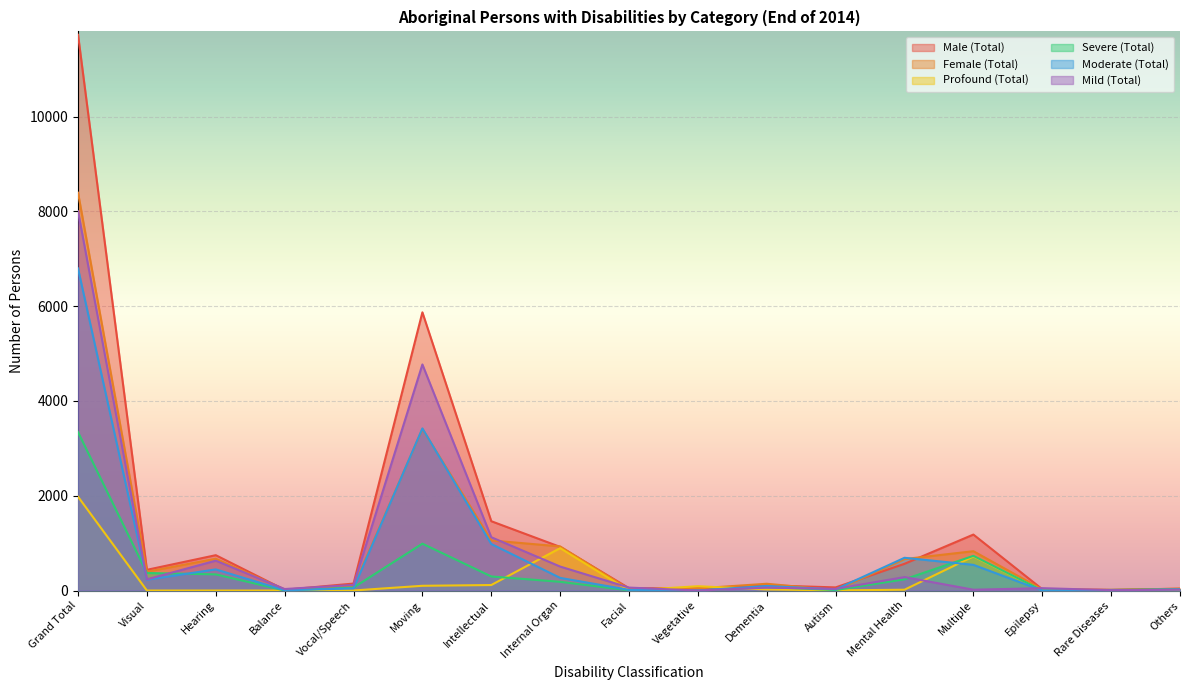

Which series has the largest range (max minus min)?

Male (Total)